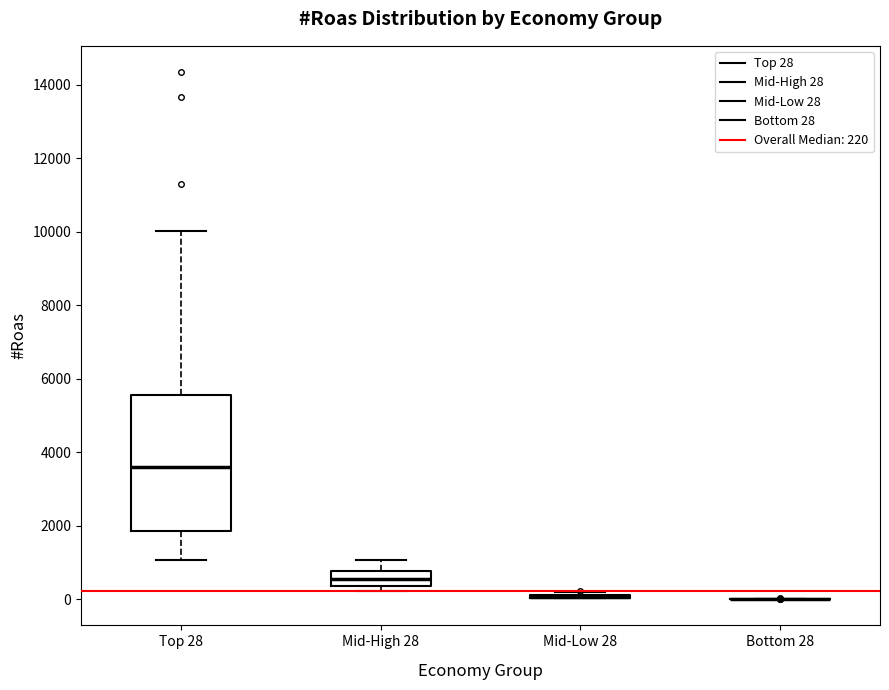

Comparing the boxes themselves (not the whiskers), which one is the tallest?

Top 28